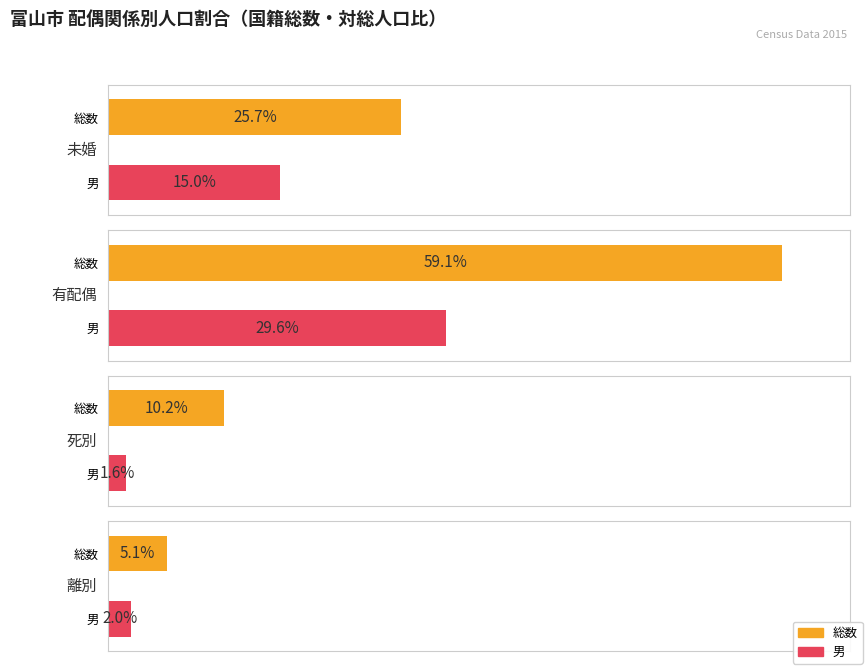

Count the number of data series in this chart.

2